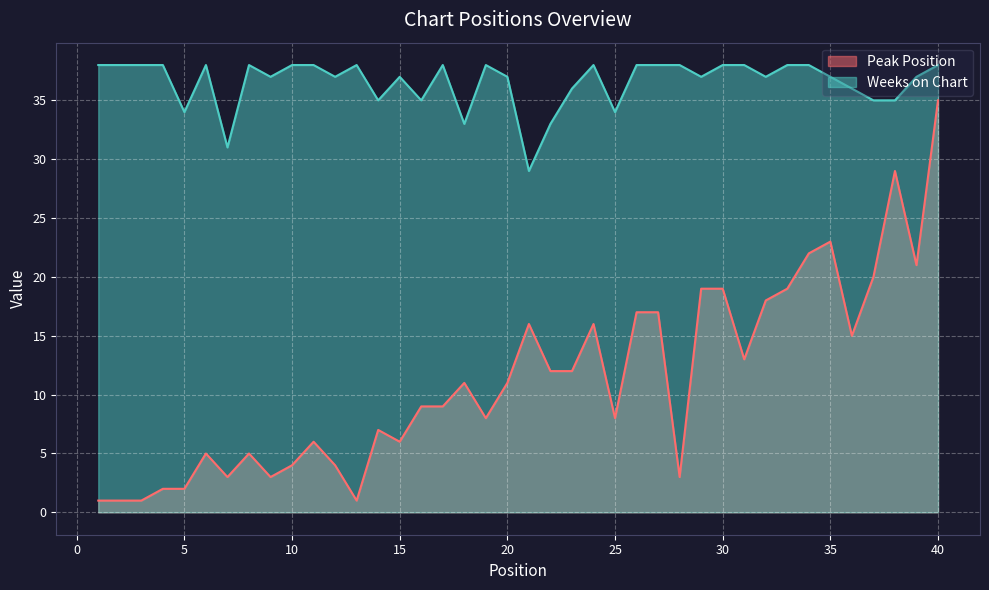

Read the Peak Position value at 32.

18